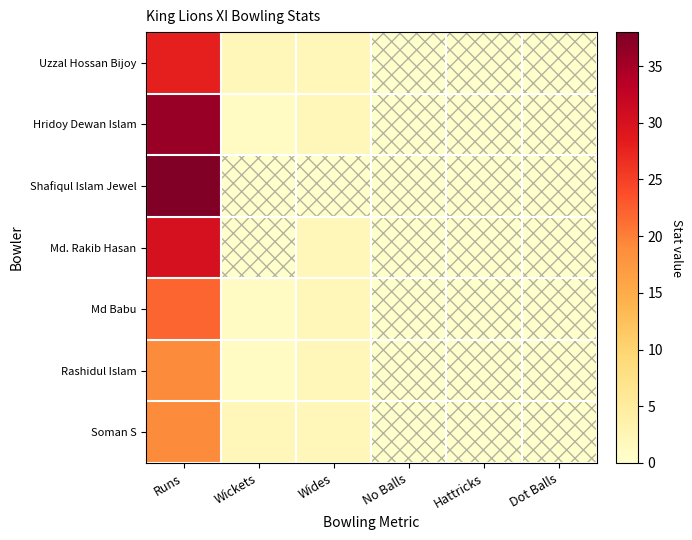

Reading left to right, transcribe all the data shown in this chart.

Uzzal Hossan Bijoy: Runs=28	Wickets=2	Wides=2	No Balls=0	Hattricks=0	Dot Balls=0
Hridoy Dewan Islam: Runs=36	Wickets=1	Wides=2	No Balls=0	Hattricks=0	Dot Balls=0
Shafiqul Islam Jewel: Runs=38	Wickets=0	Wides=0	No Balls=0	Hattricks=0	Dot Balls=0
Md. Rakib Hasan: Runs=30	Wickets=0	Wides=2	No Balls=0	Hattricks=0	Dot Balls=0
Md Babu: Runs=22	Wickets=1	Wides=2	No Balls=0	Hattricks=0	Dot Balls=0
Rashidul Islam: Runs=19	Wickets=1	Wides=2	No Balls=0	Hattricks=0	Dot Balls=0
Soman S: Runs=19	Wickets=2	Wides=2	No Balls=0	Hattricks=0	Dot Balls=0